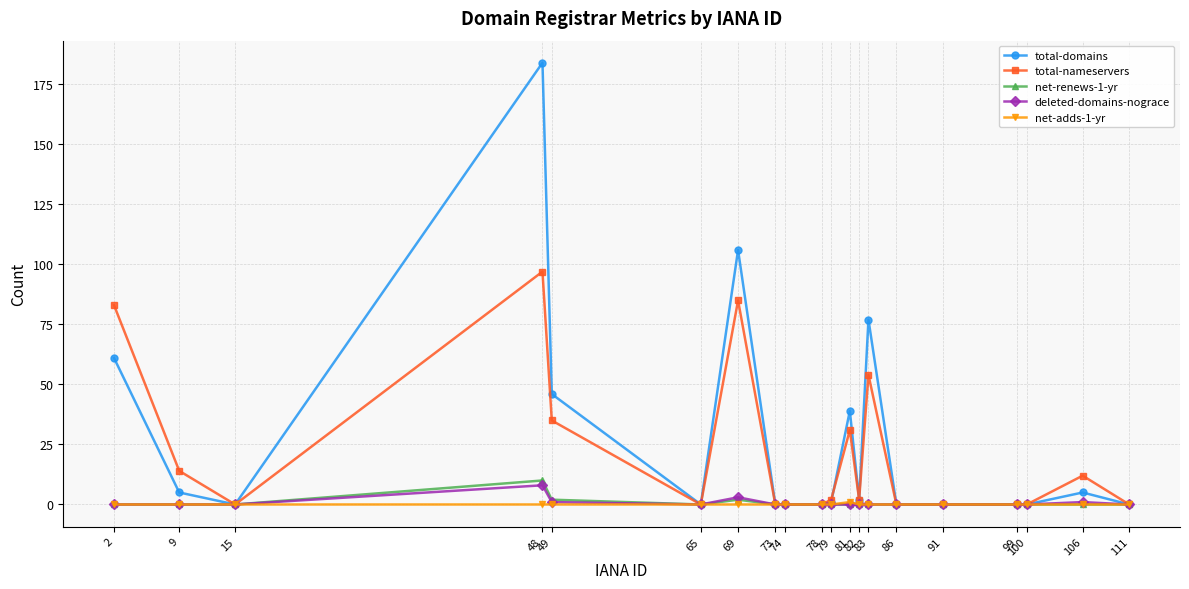

The value of total-domains at 69 is 106. True or false?

True